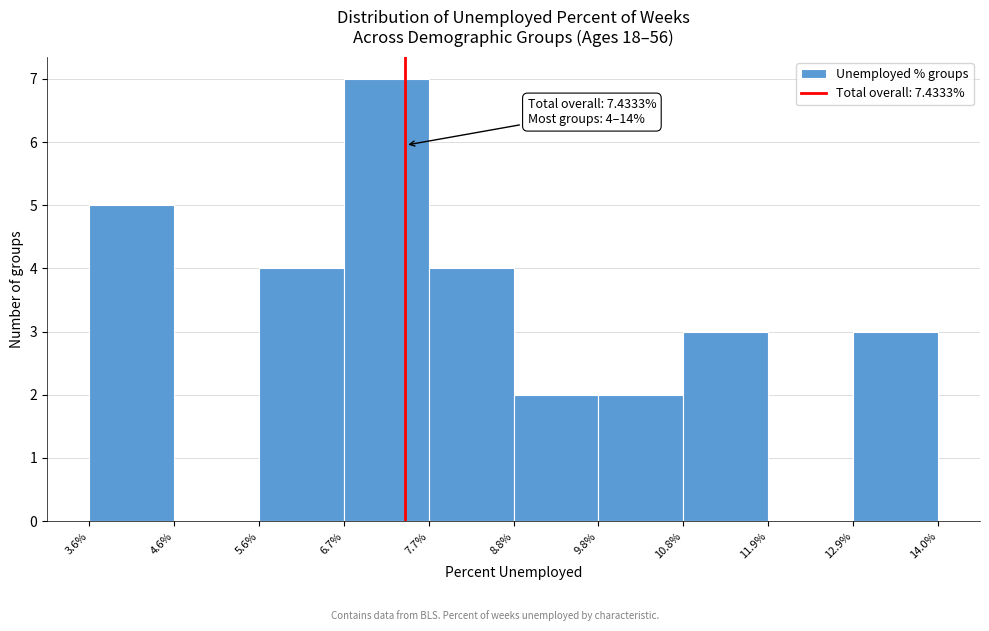

Over which range of the x-axis is the bar tallest?

6.7% to 7.7%